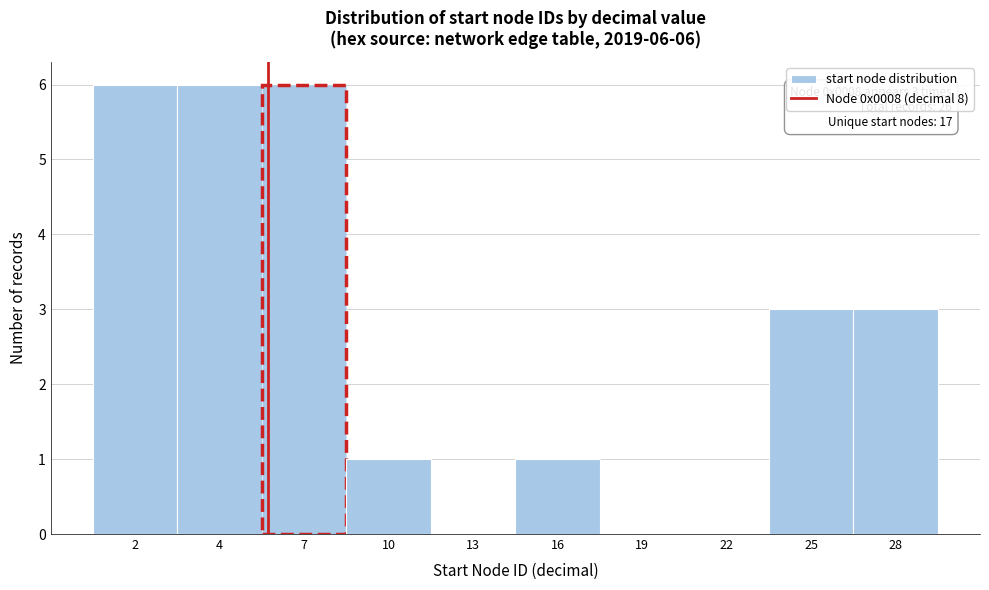

Reading left to right, list all the values displayed in this chart.

2=6	4=6	7=6	10=1	13=0	16=1	19=0	22=0	25=3	28=3